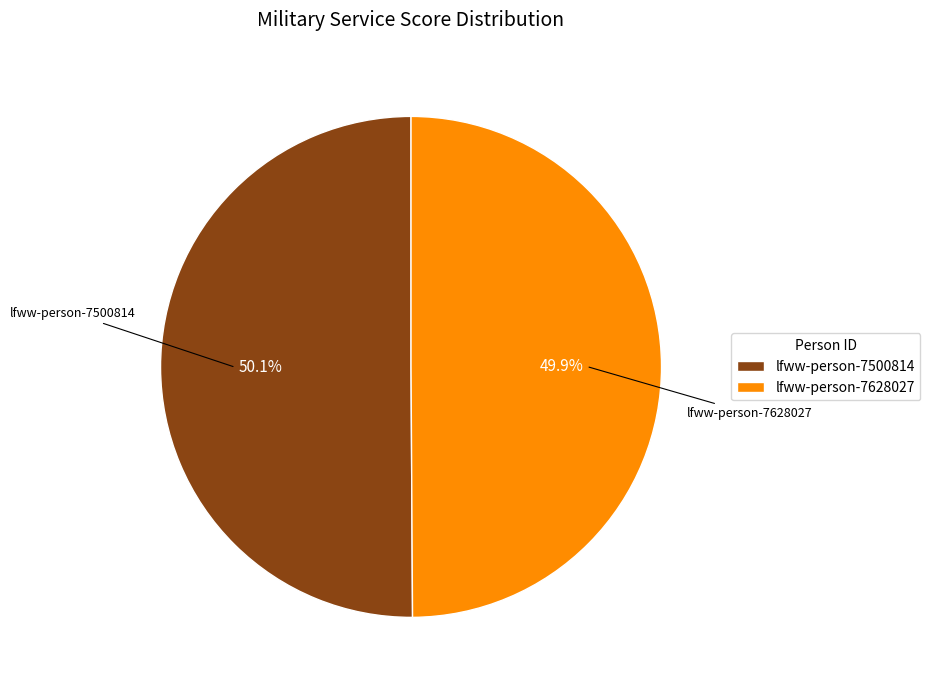

What percentage is the lfww-person-7628027 slice, to the nearest percent?

50%